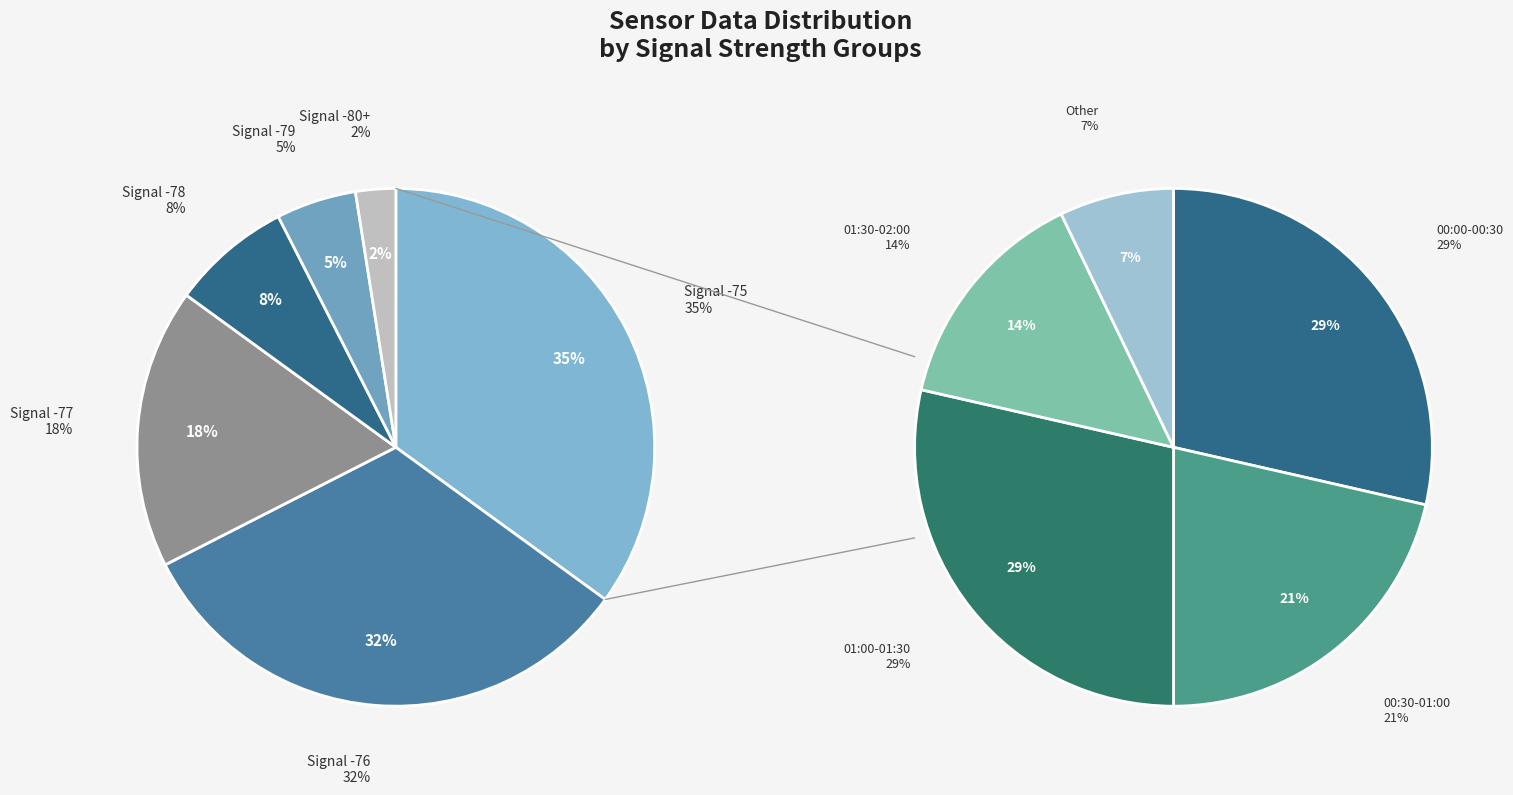

Is it true that 13 is 11% of the pie?

False